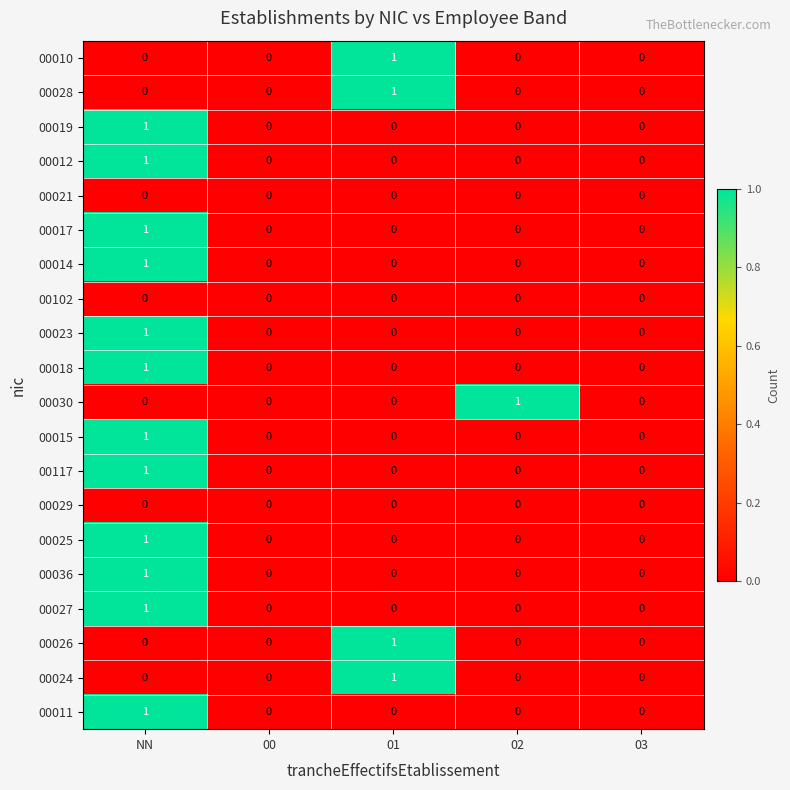

Count the 00026 values in the range 0 to 1.

5